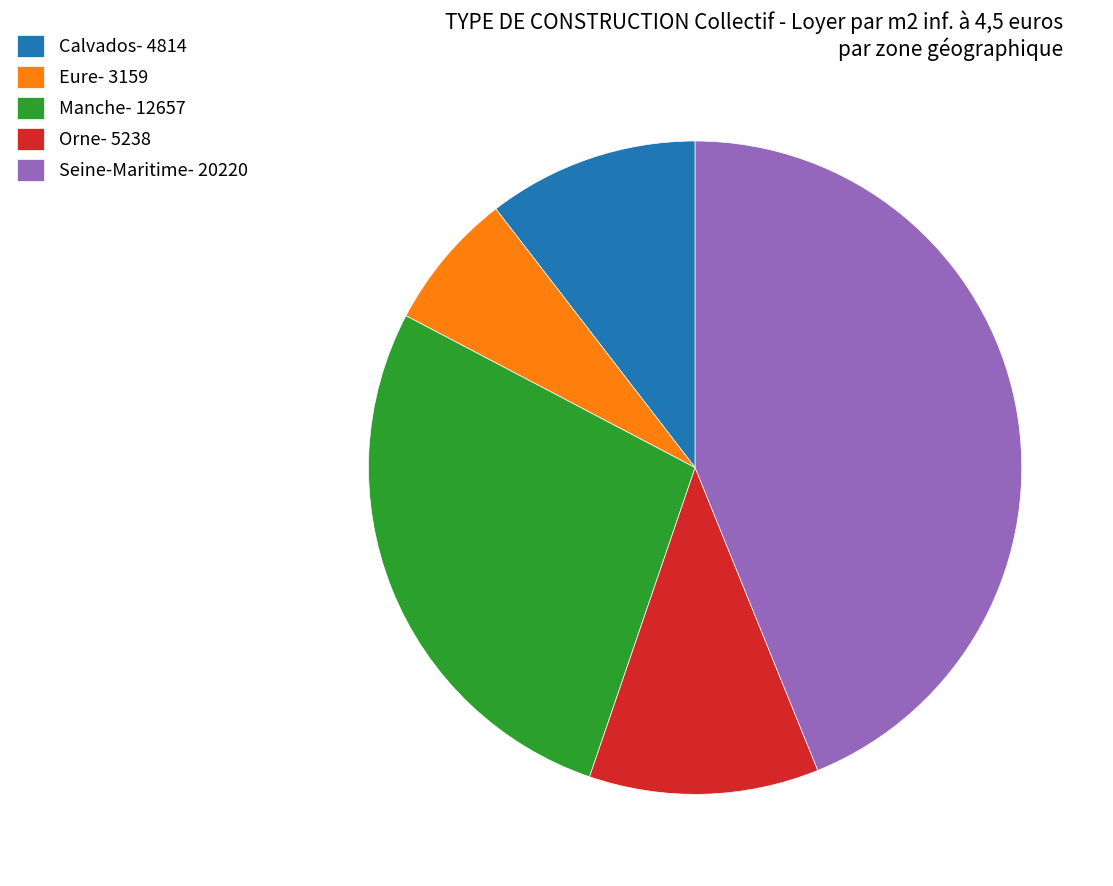

Which category has the biggest portion of the pie?

Seine-Maritime